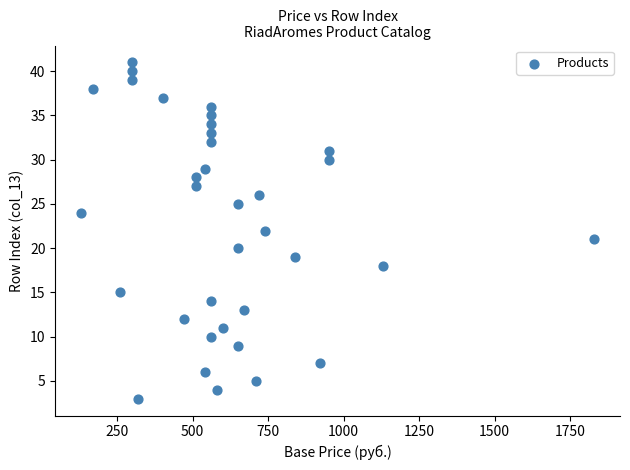

What is the range of X values (max minus min)?

1700